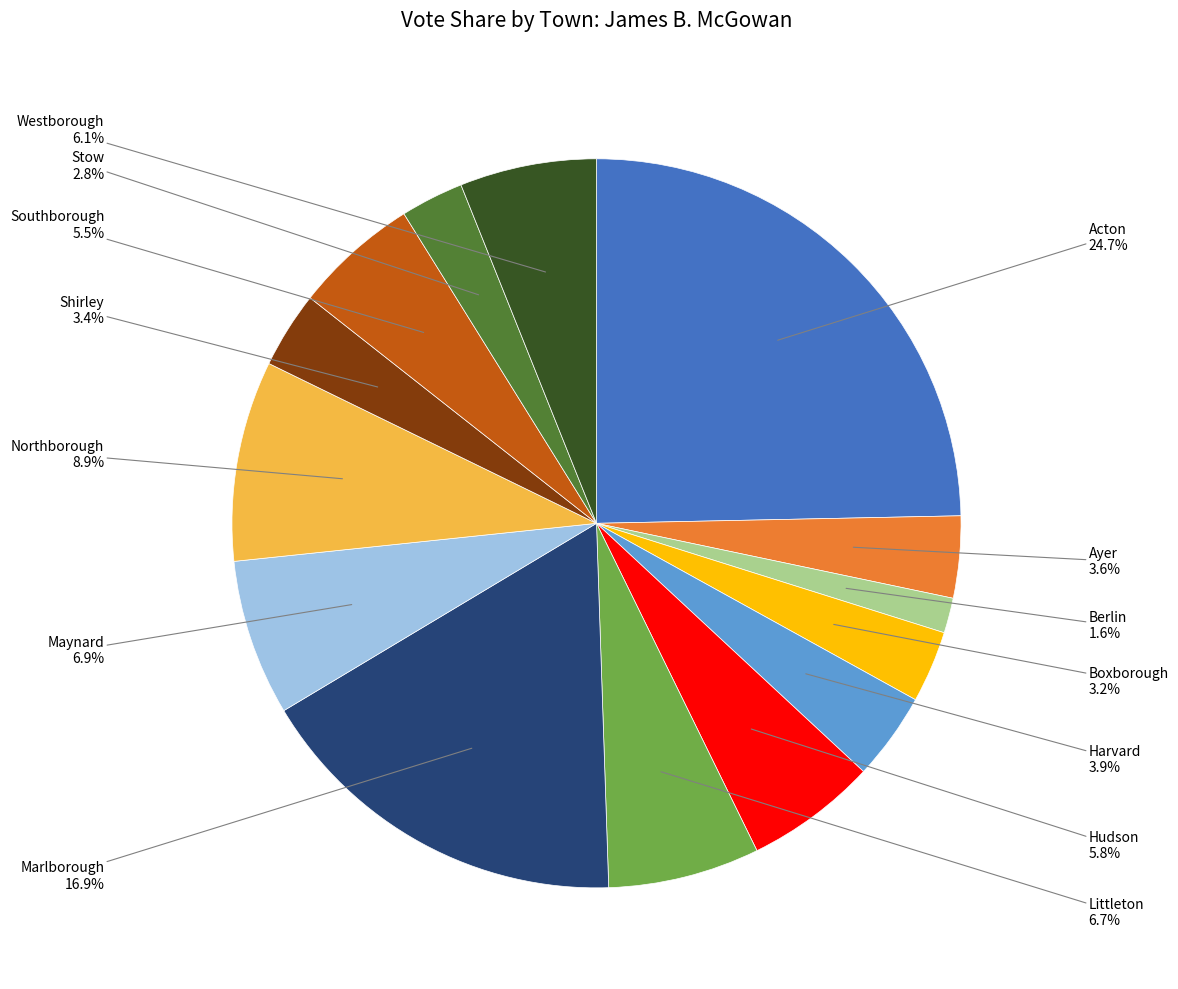

Is there a majority slice in this chart?

No